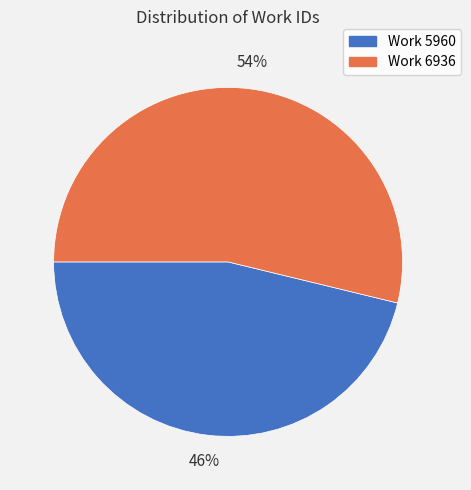

Approximately how many times larger is the value at Work 5960 compared to Work 6936?

0.9